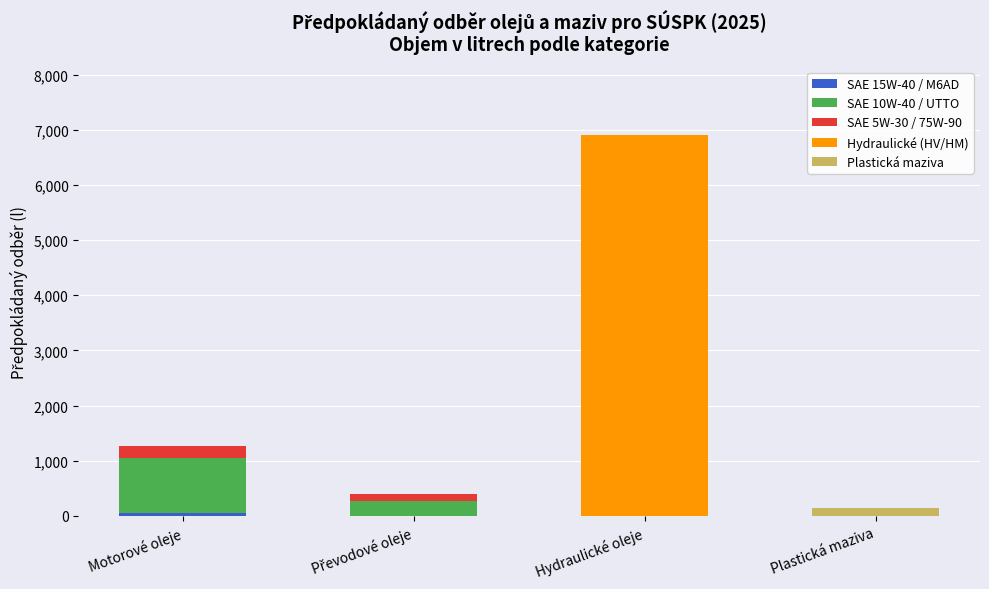

At which category is the sum across all series the highest?

Hydraulické oleje